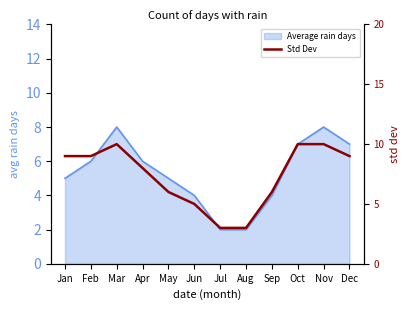

What is the value of the 6th point from the left?

5